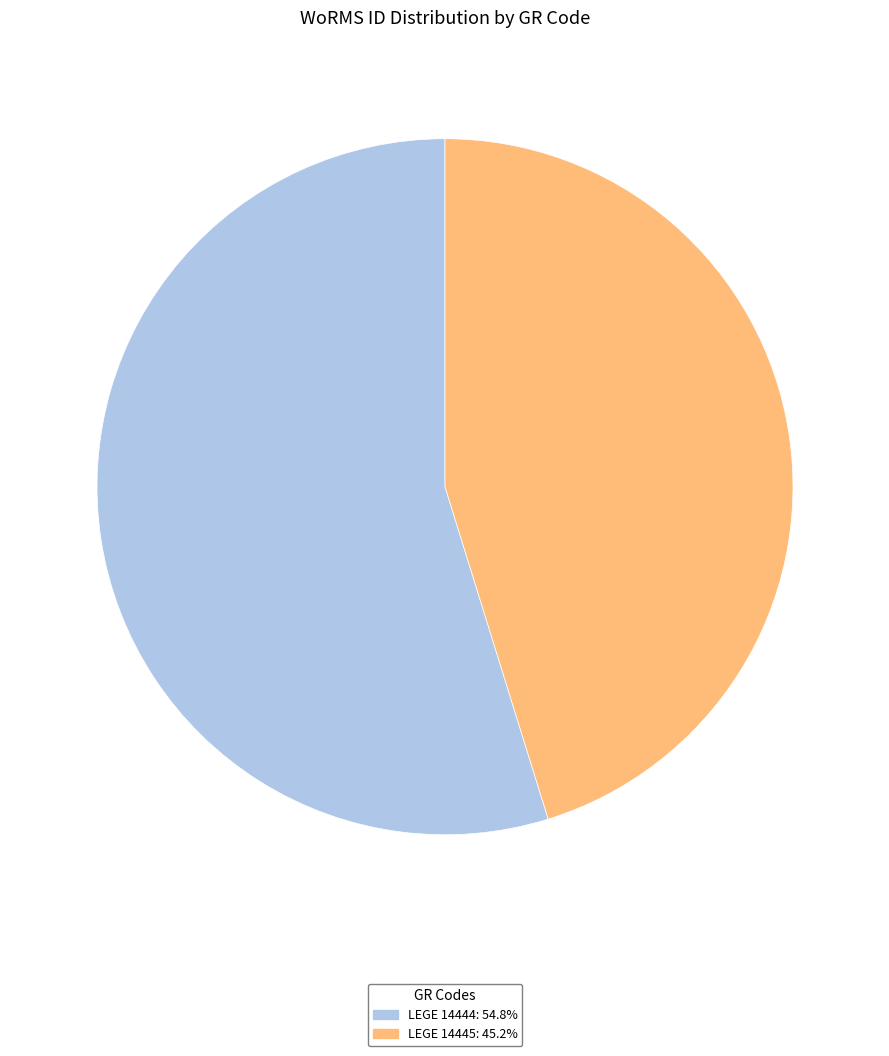

Rank the categories by value from lowest to highest.

LEGE 14445, LEGE 14444